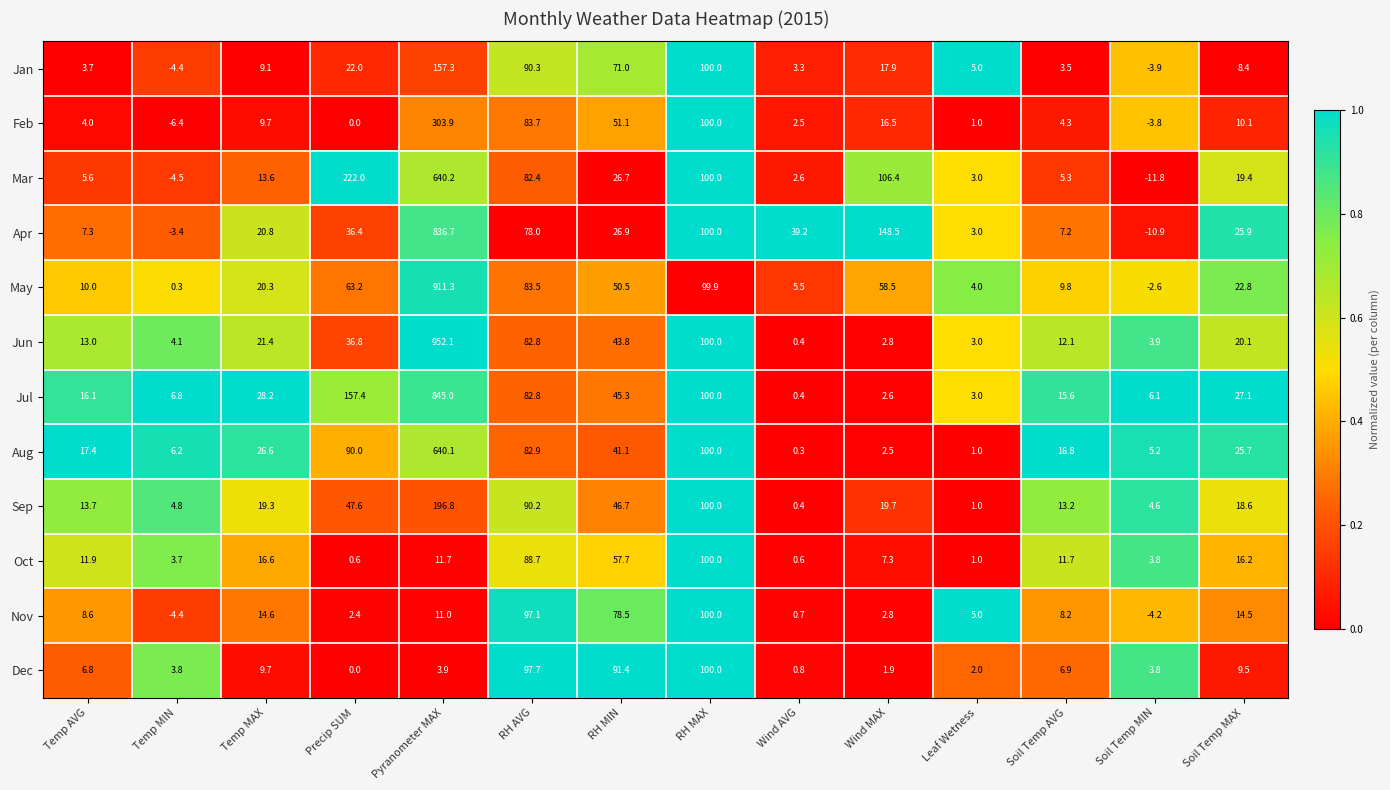

The value of Jan at RH MAX is 100.0. True or false?

True